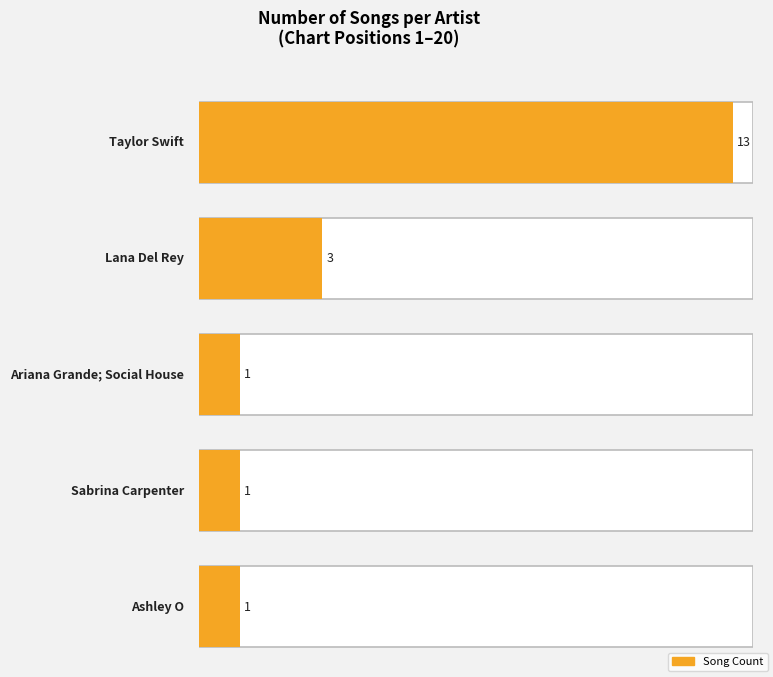

Which category has the lowest value across all series?

Ariana Grande; Social House